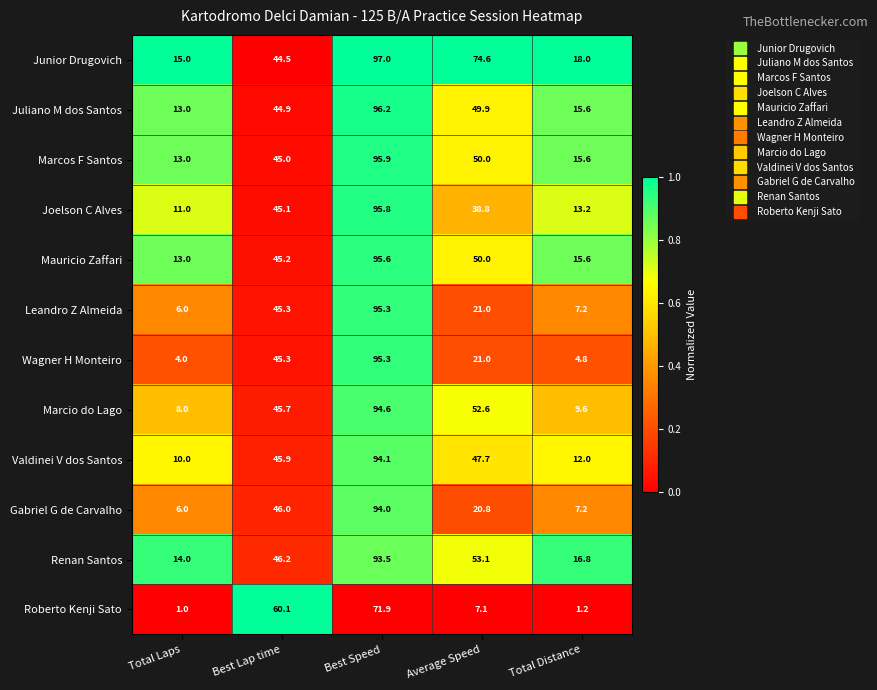

What is the difference between the Marcos F Santos values at Total Laps and Best Speed?

82.9